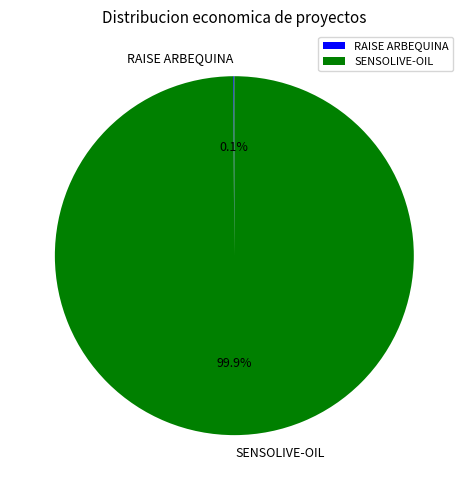

Is there any slice that represents more than half of the pie?

Yes